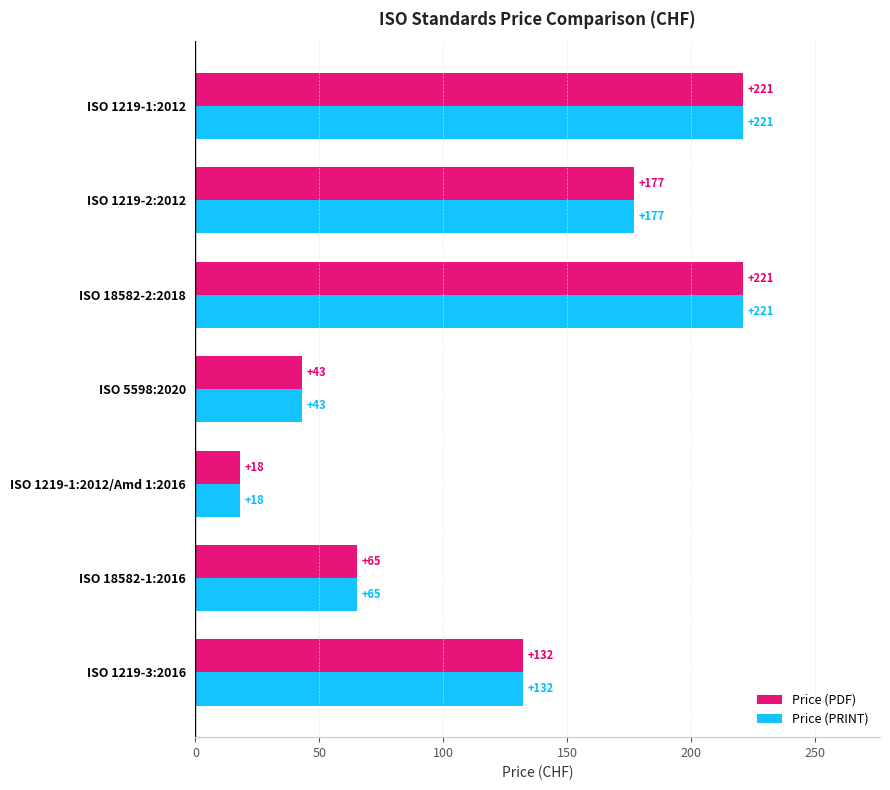

What is the total value across all series at ISO 18582-2:2018?

442